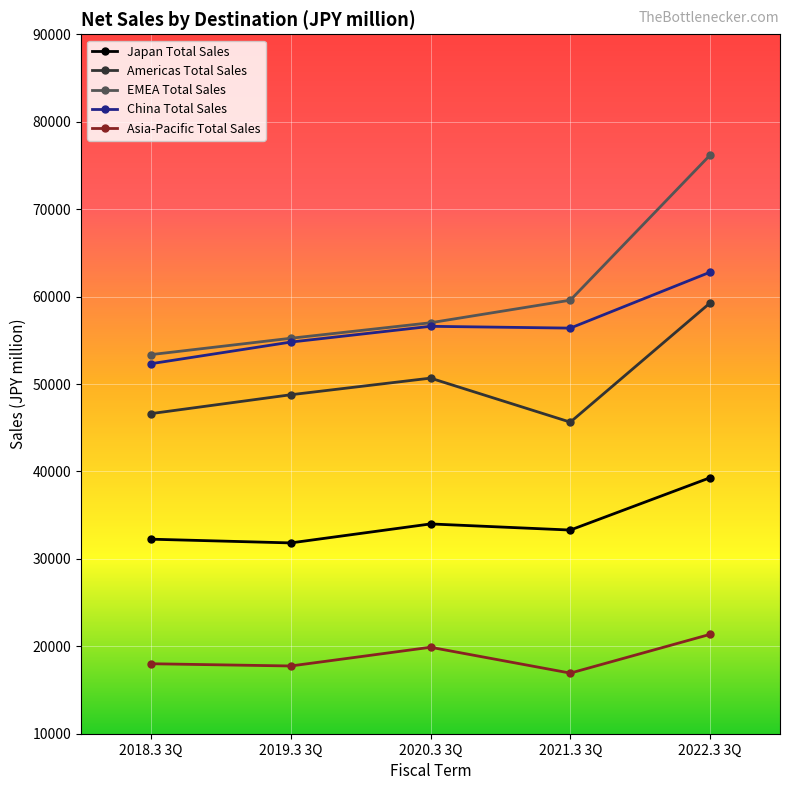

True or false: Japan Total Sales and Americas Total Sales intersect in this chart.

False